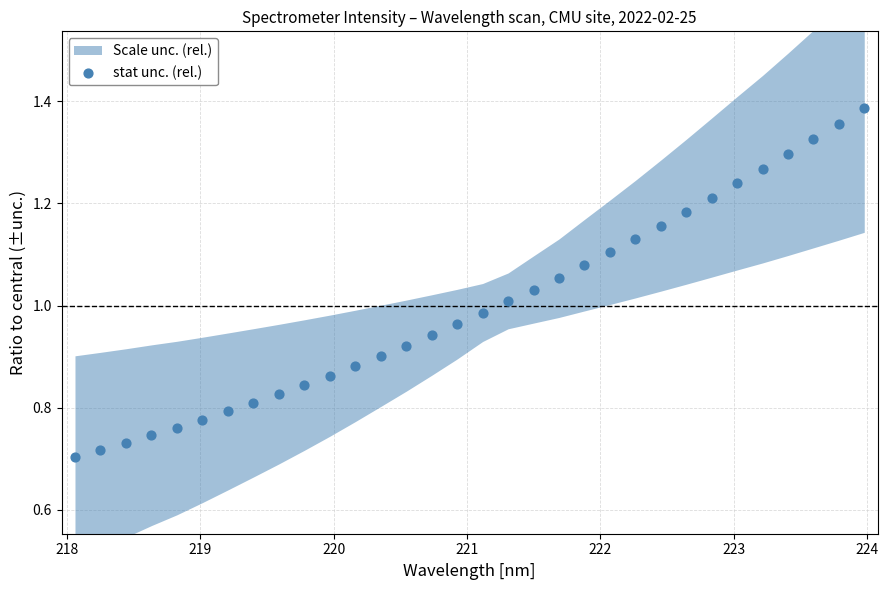

What is the range of X values (max minus min)?

5.9